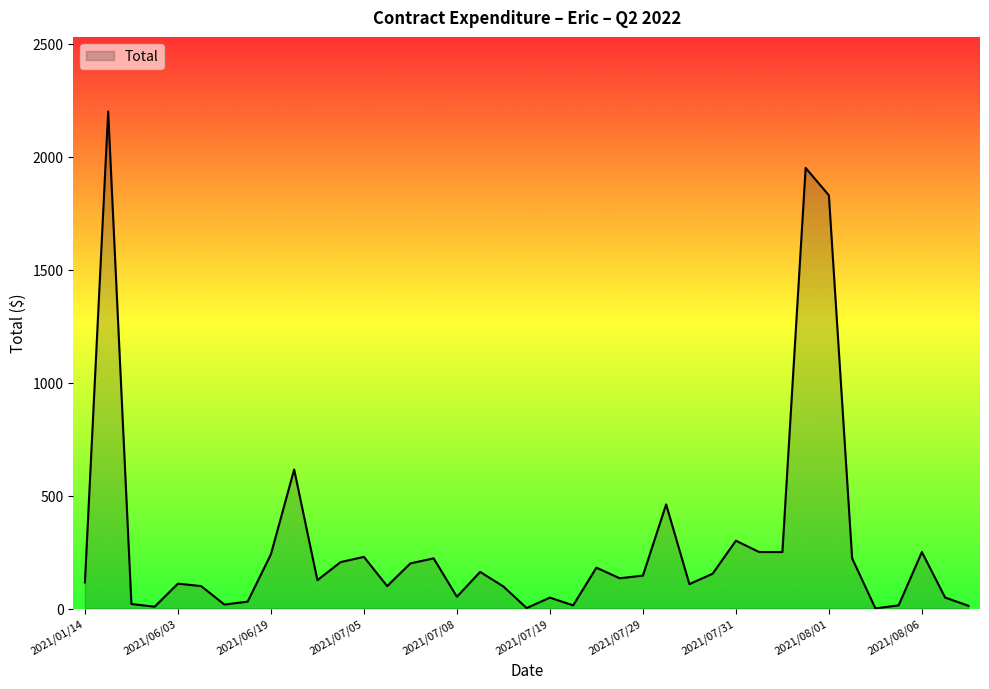

True or false: the data has more than 0 interior local peaks.

True